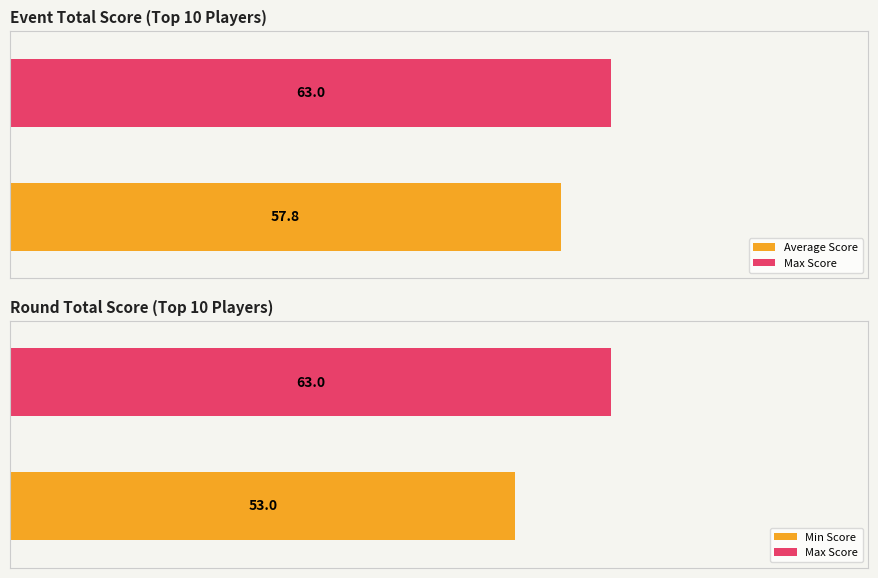

Is it true that event_relative_score equals 0 at Noah Allen?

False